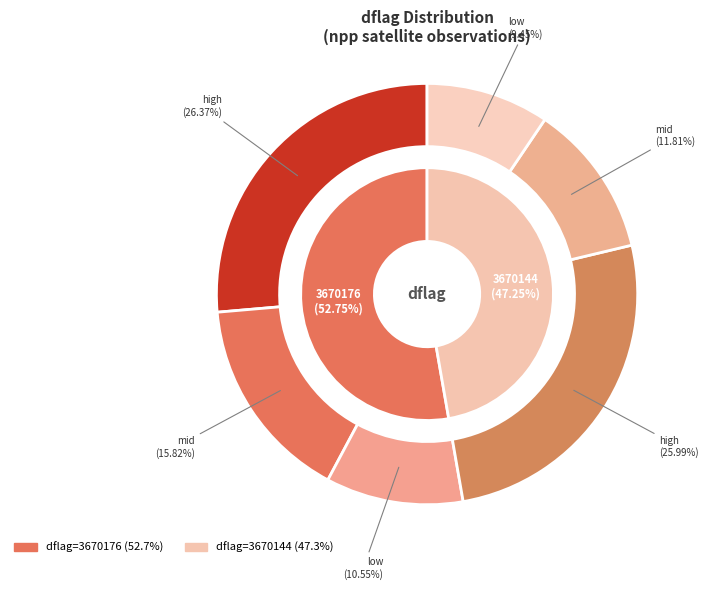

Is 3670176 the majority of the pie?

No